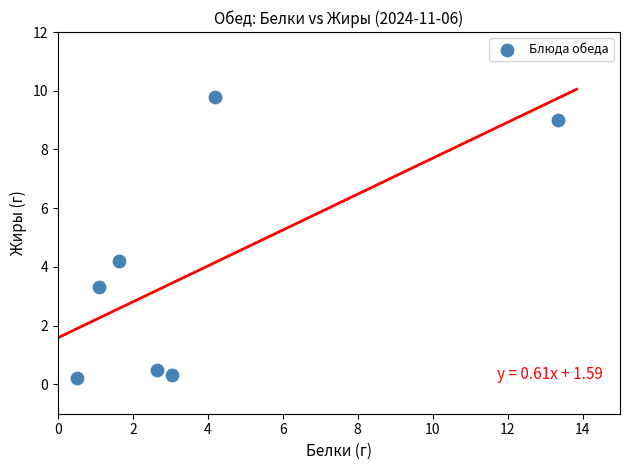

What is the range of Y values (max minus min)?

9.6